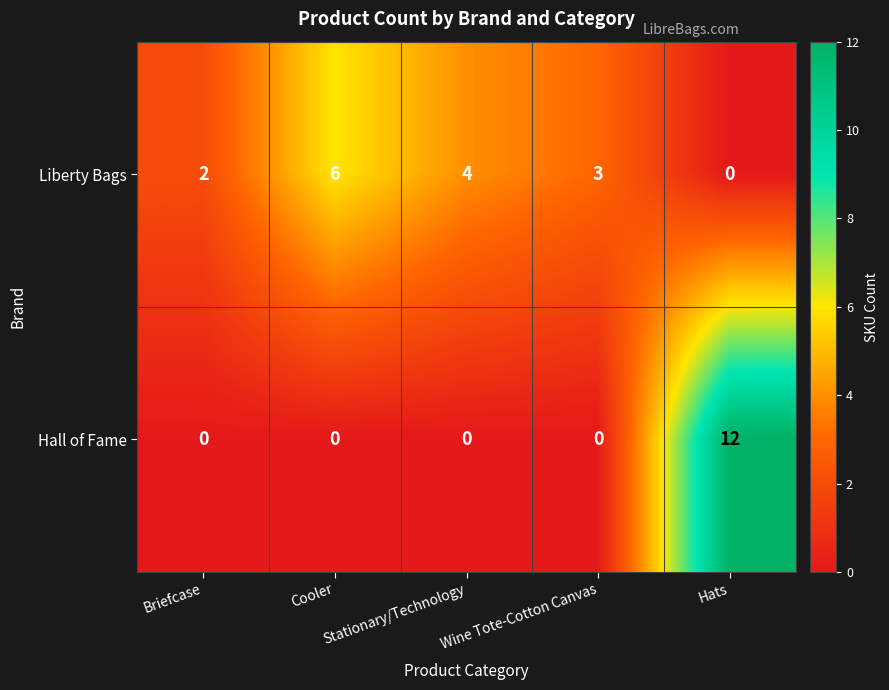

What is the highest value of the Liberty Bags series?

6